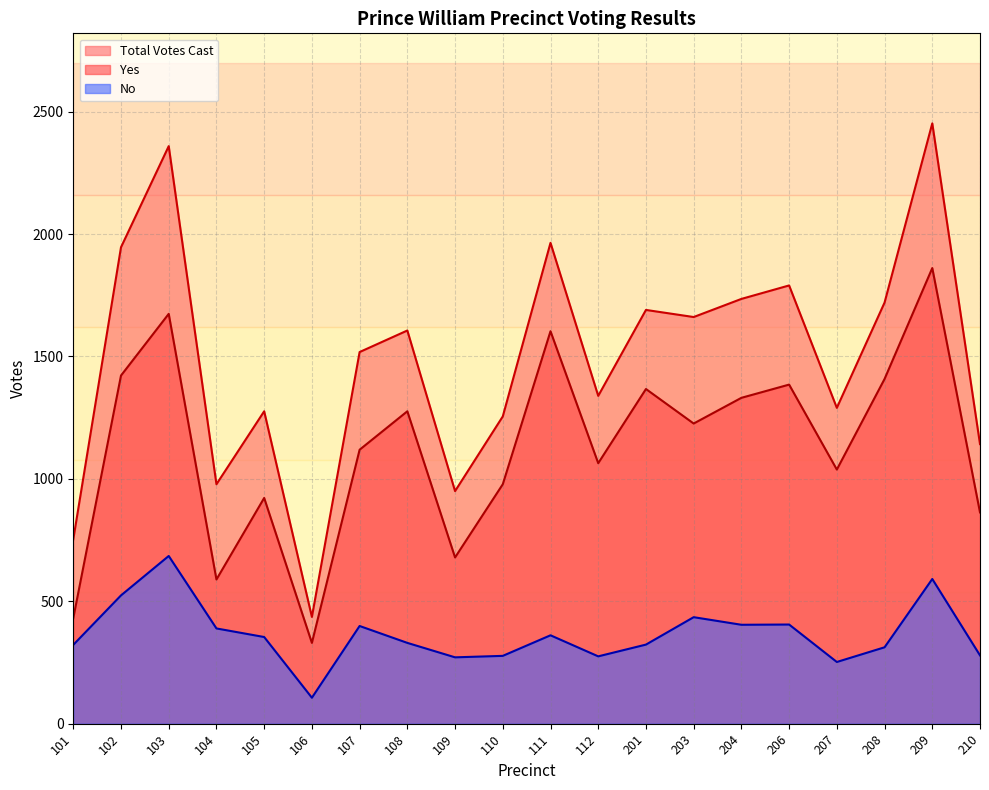

At 103, list the series in order from largest to smallest.

Total Votes Cast, Yes, No